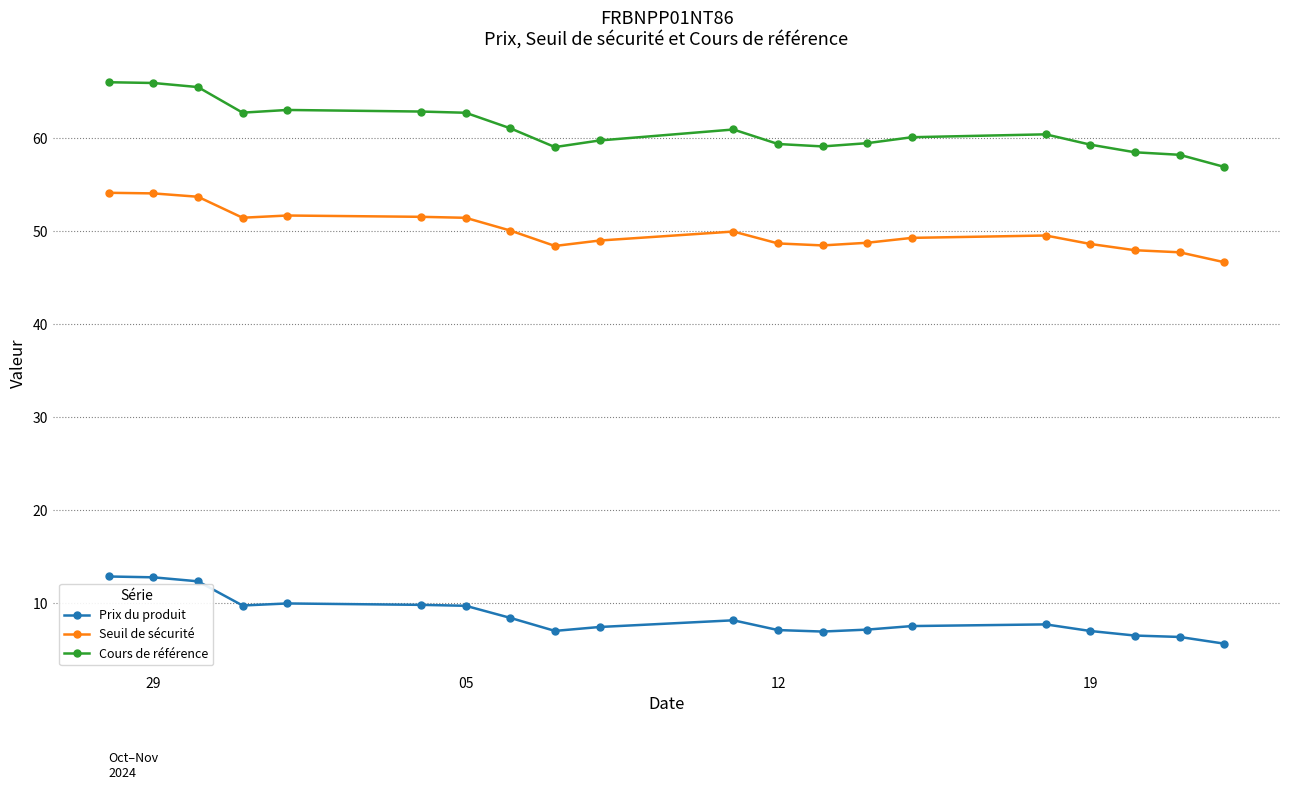

List the series in order of their peak value, highest first.

Cours de référence, Seuil de sécurité, Prix du produit